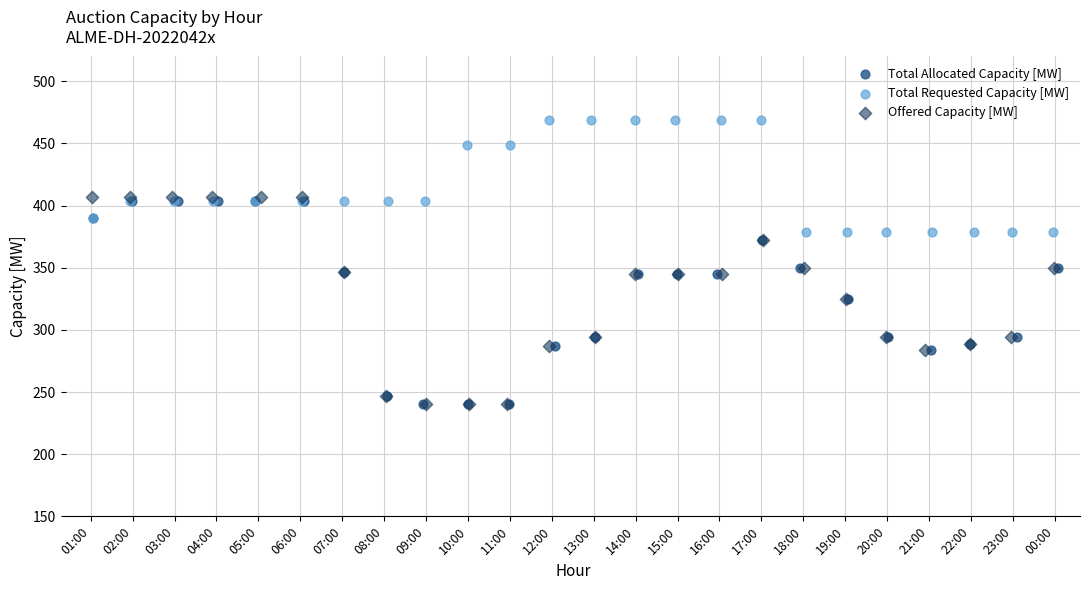

Which series contains the highest Y value?

Total Requested Capacity [MW]